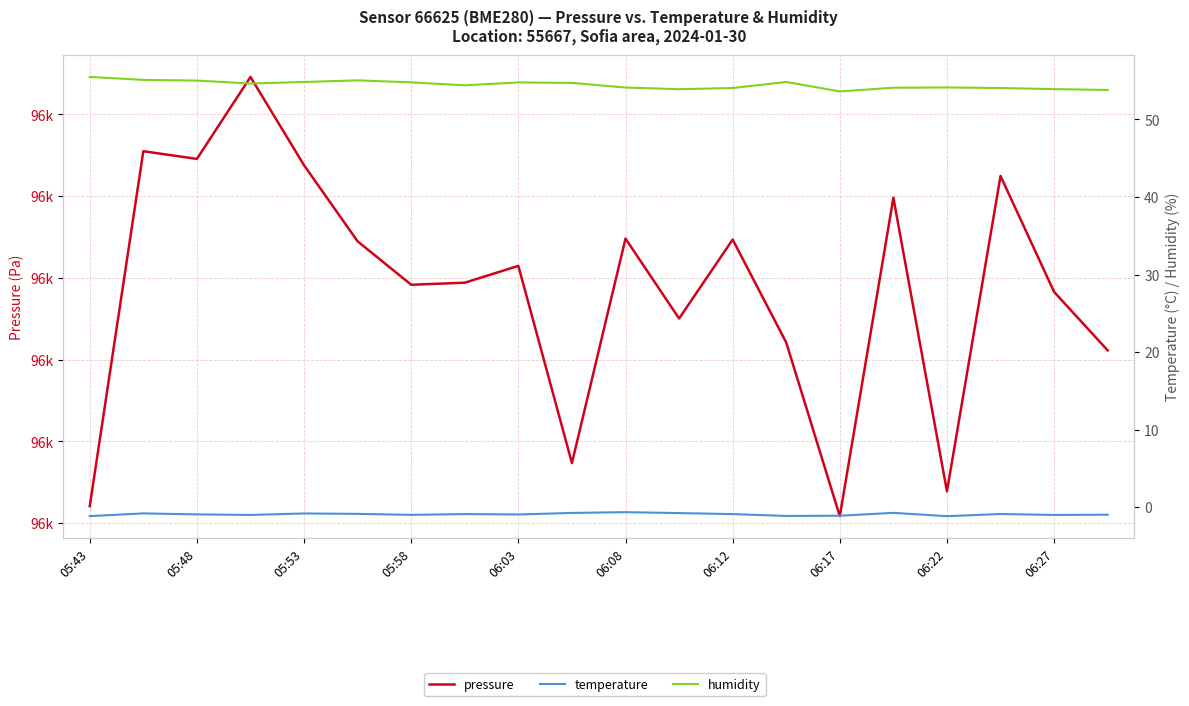

List the series in order of their peak value, lowest first.

temperature, humidity, pressure